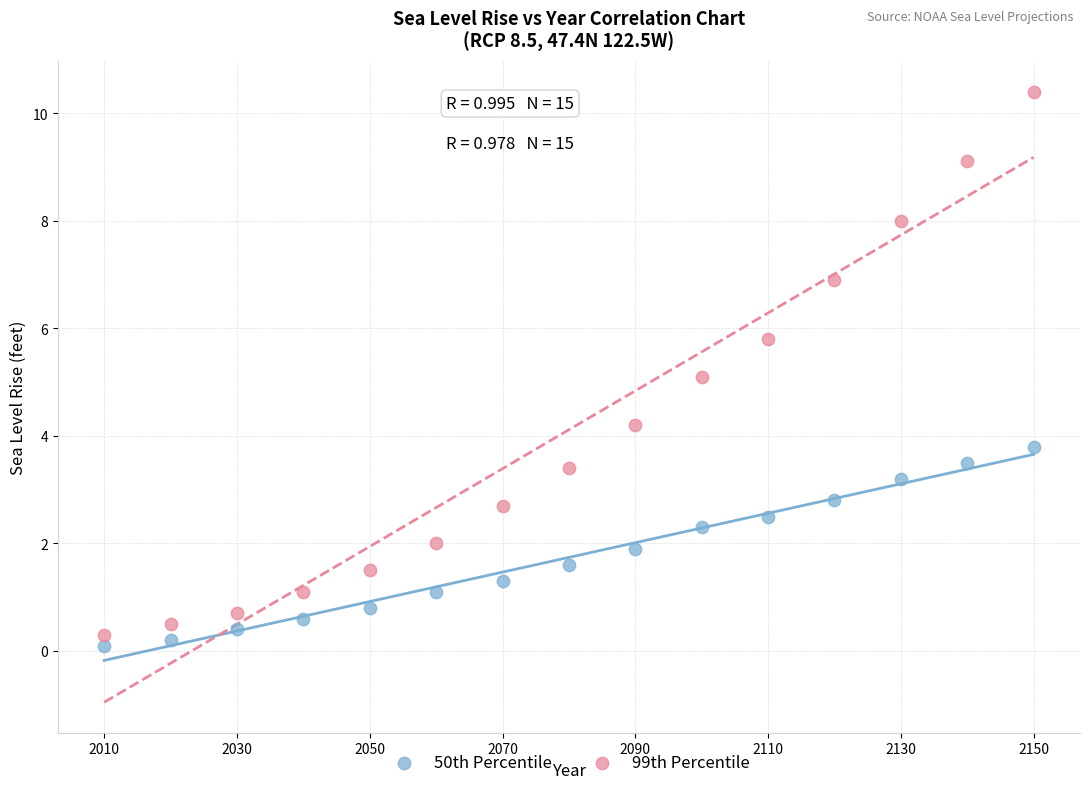

Across all data points, what is the range of X values (max minus min)?

140.0